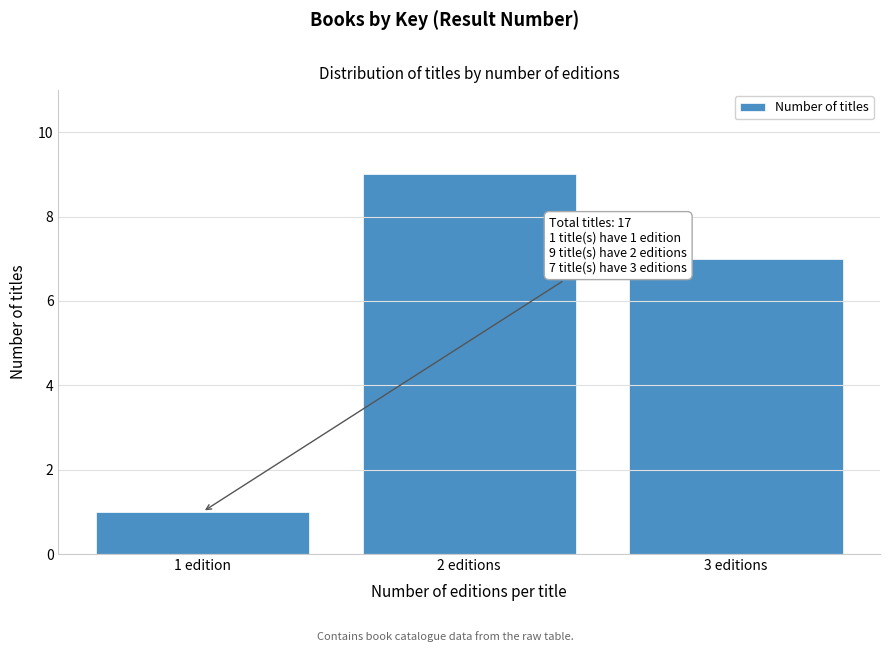

Reading left to right, extract all data points from this chart.

1 edition=1	2 editions=9	3 editions=7